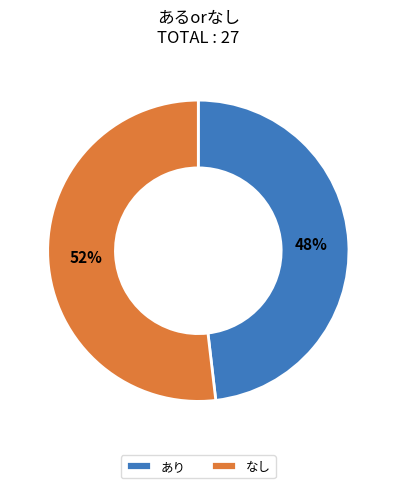

Rank the categories by value from lowest to highest.

あり, なし